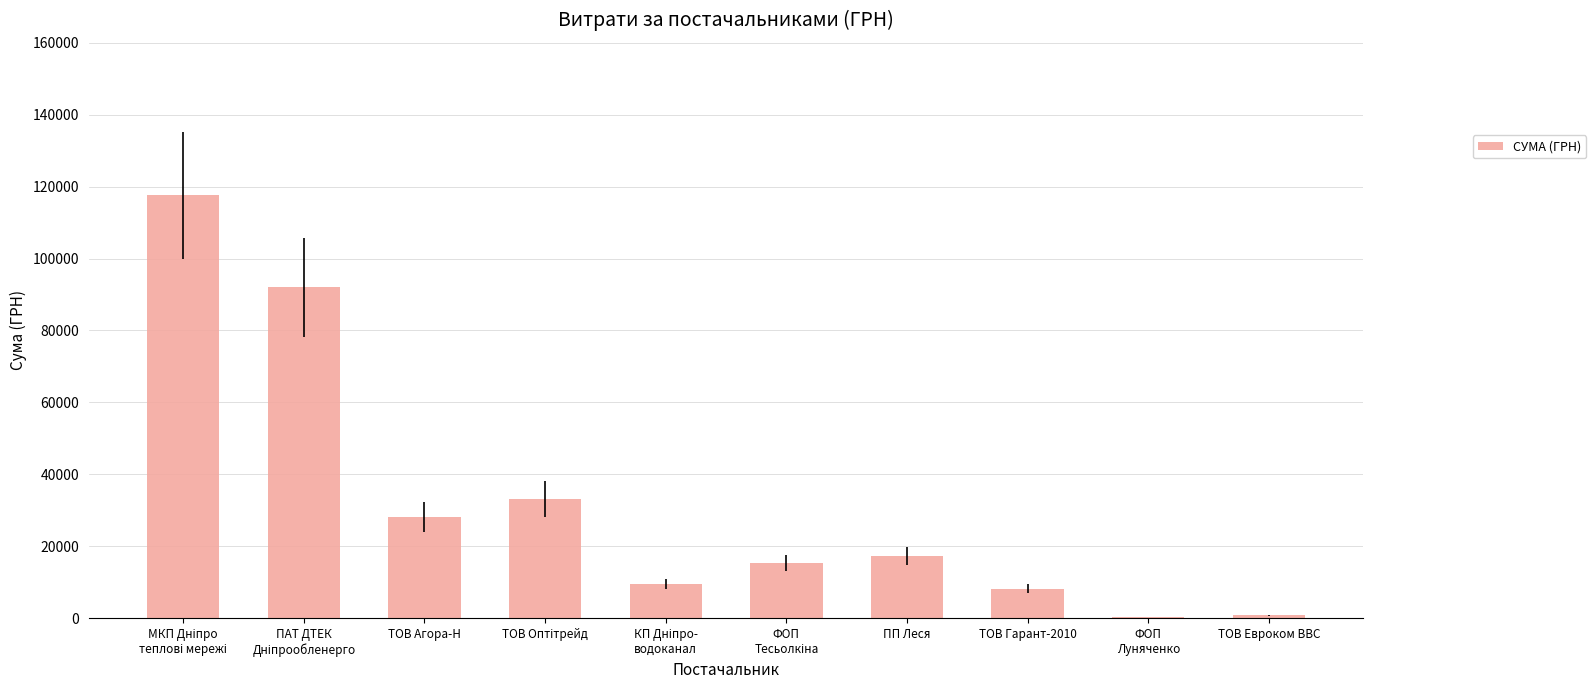

What is the change in value from ТОВ Агора-Н to ПП Леся?

-10957.6